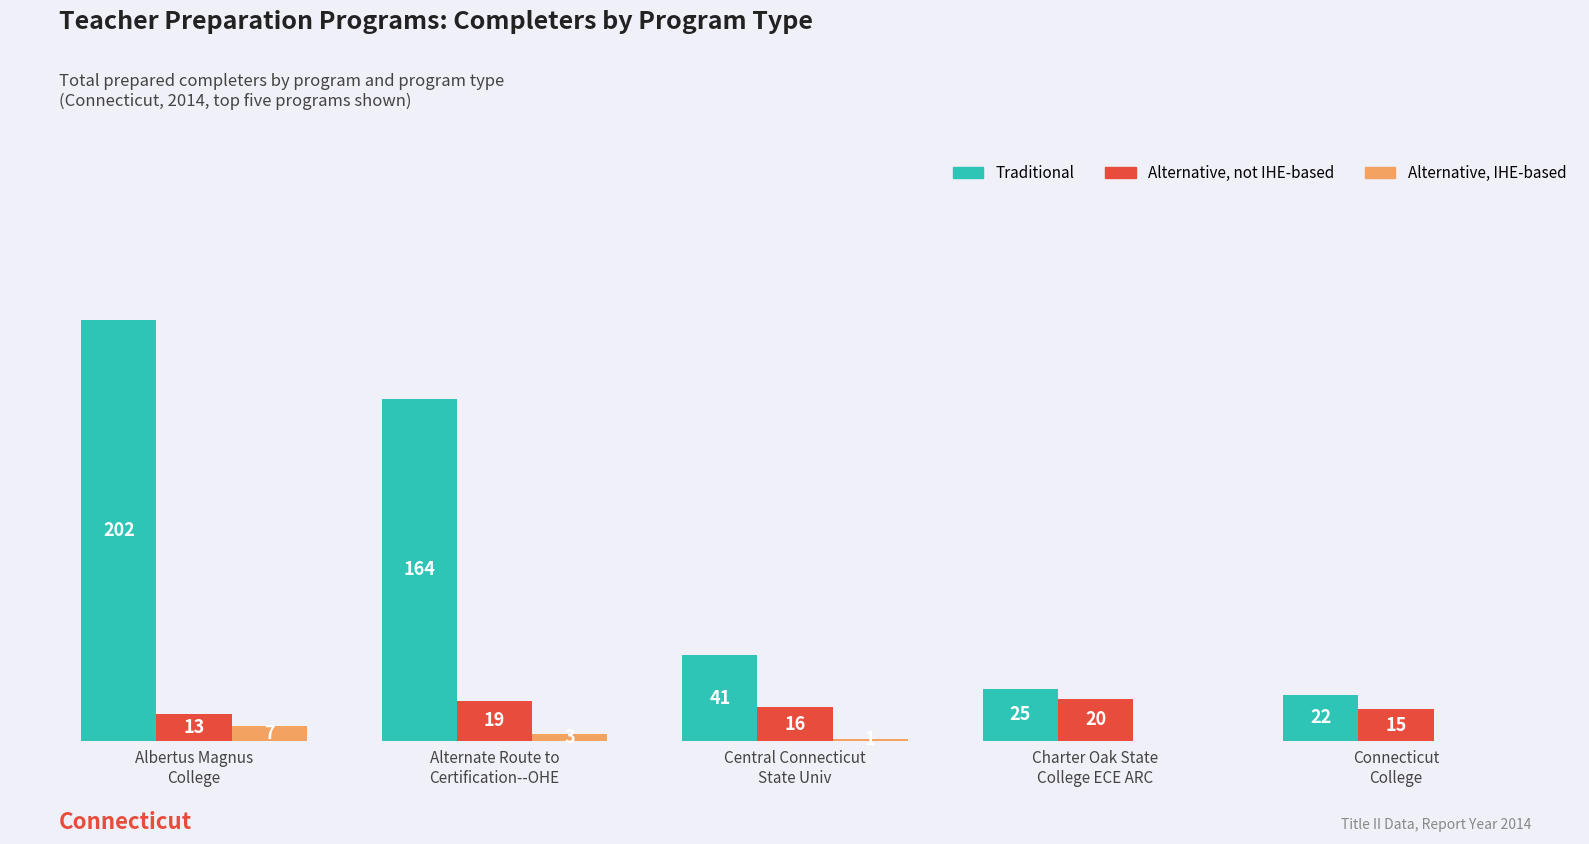

Are the bars horizontal?

No